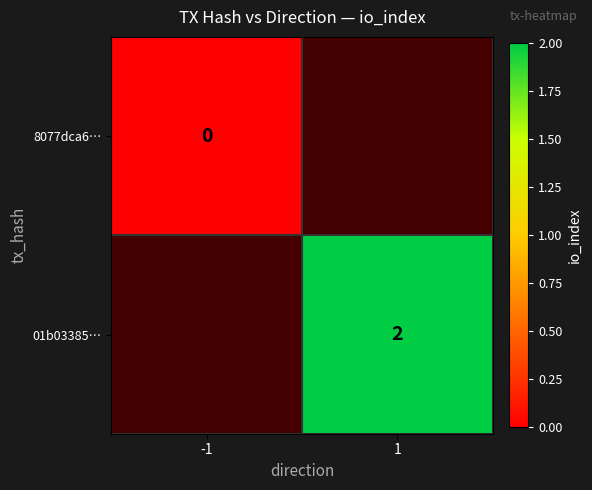

How many series are shown in this chart?

2